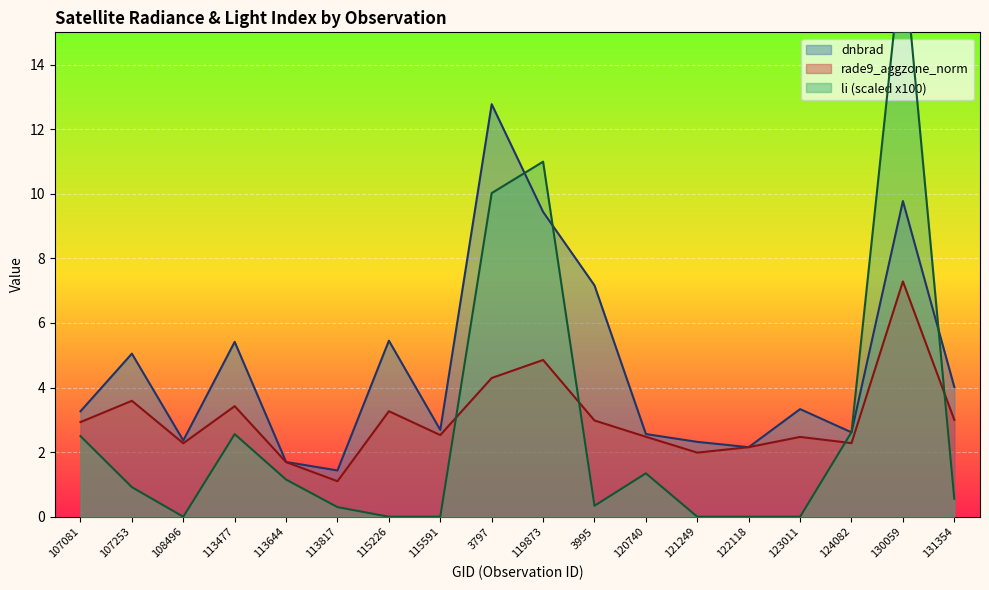

How many times do dnbrad and li cross each other?

4